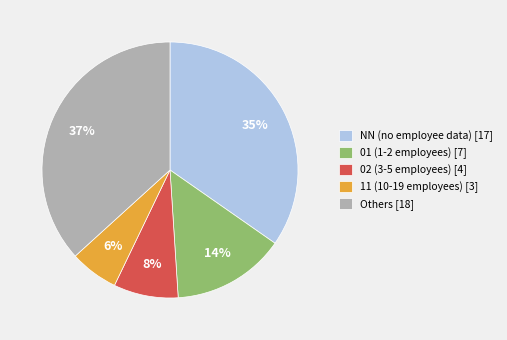

Rank the categories by value from lowest to highest.

11 (10-19 employees) [3], 02 (3-5 employees) [4], 01 (1-2 employees) [7], NN (no employee data) [17], Others [18]